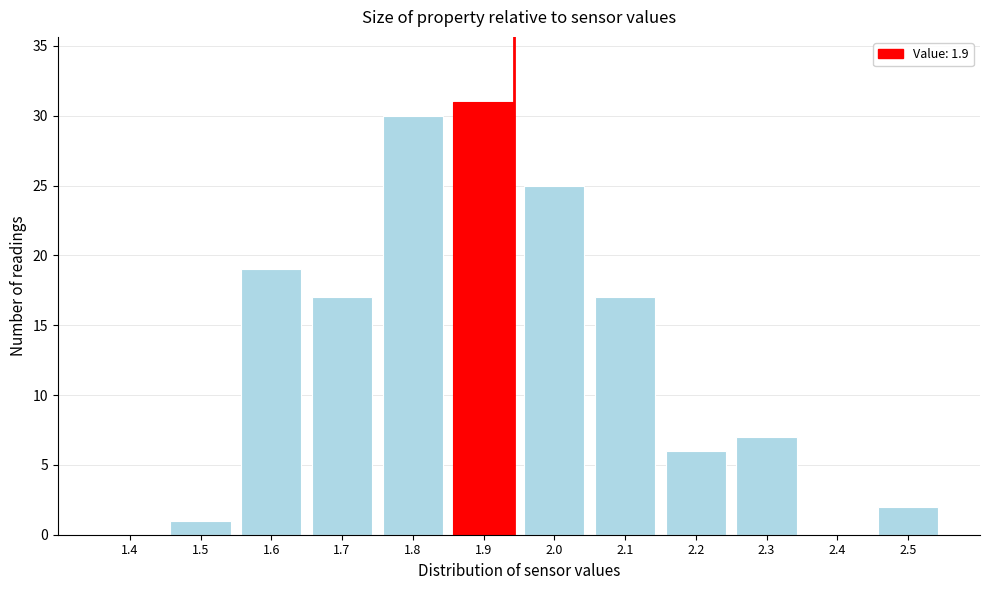

Reading left to right, list all the values displayed in this chart.

1.4=0	1.5=1	1.6=19	1.7=17	1.8=30	1.9=31	2.0=25	2.1=17	2.2=6	2.3=7	2.4=0	2.5=2